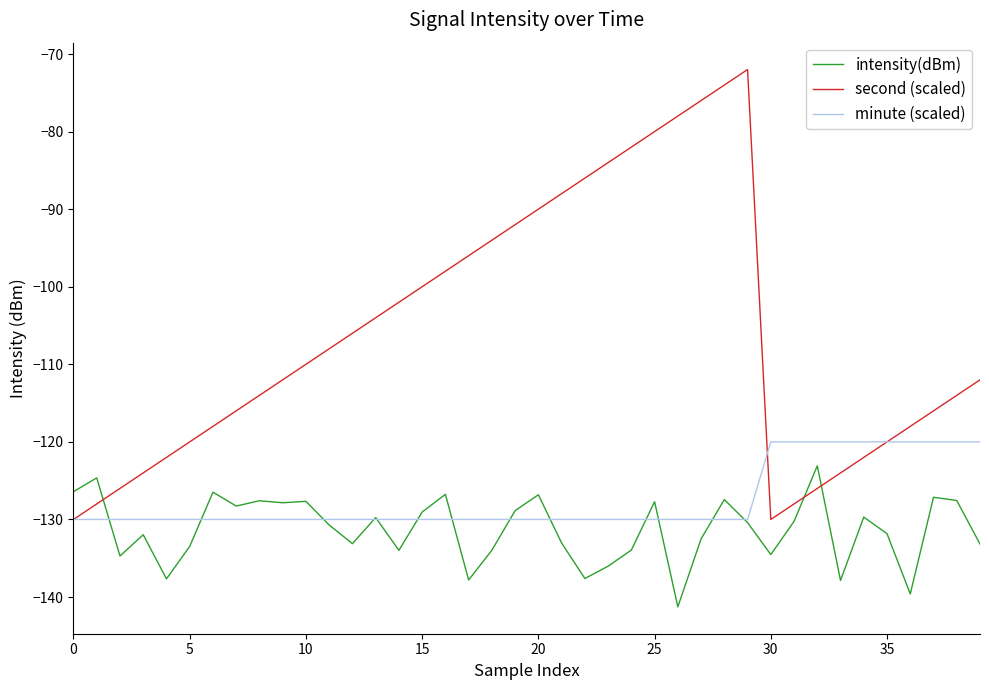

What is the difference between the maximum and minimum values in the second (scaled) series?

58.0